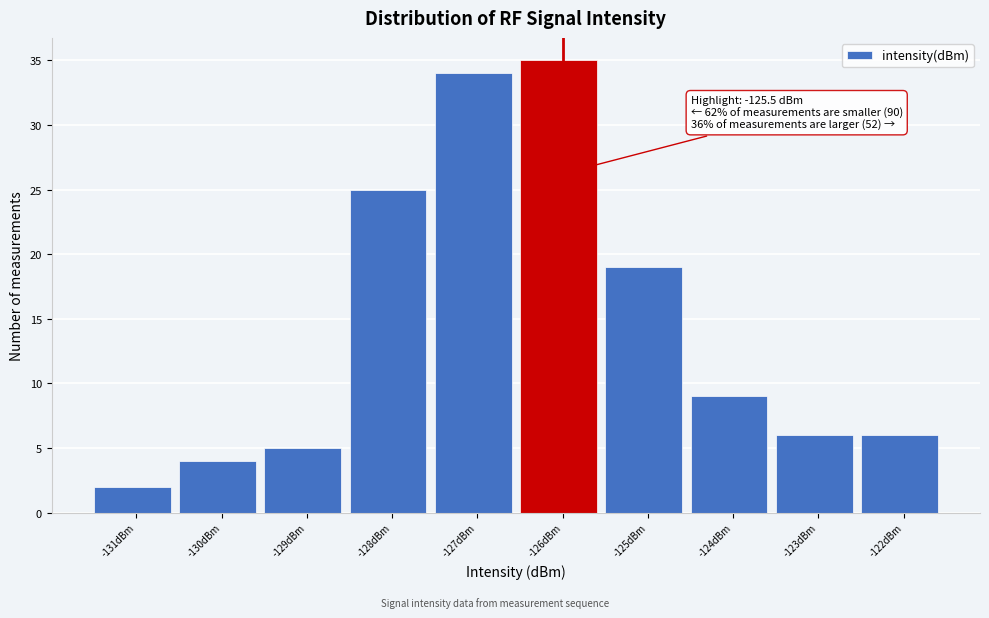

Reading left to right, what are all the values shown in this chart?

2	4	5	25	34	35	19	9	6	6